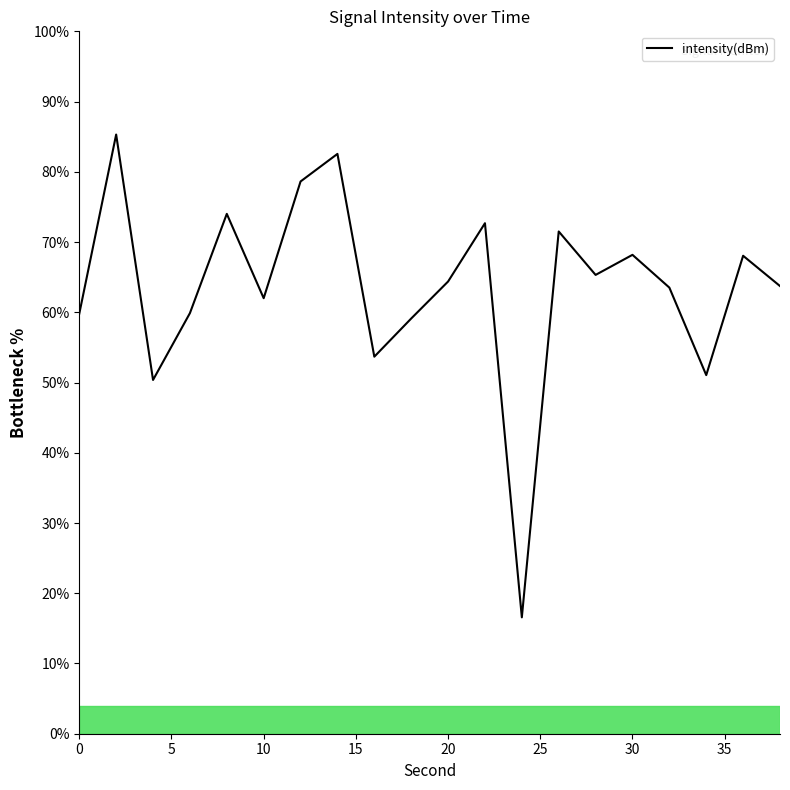

What is the difference between the maximum and minimum values?

68.7